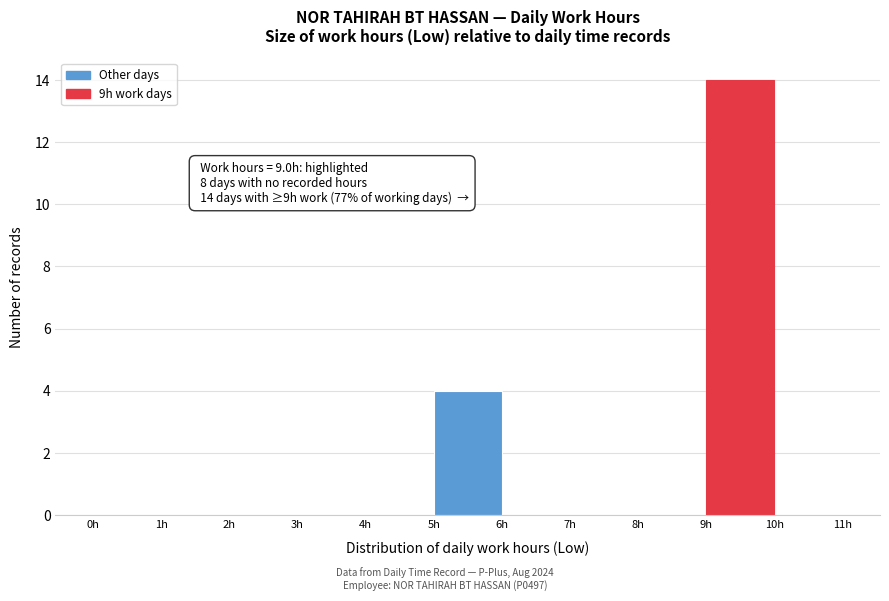

Which range on the x-axis has the tallest bar?

9 to 10